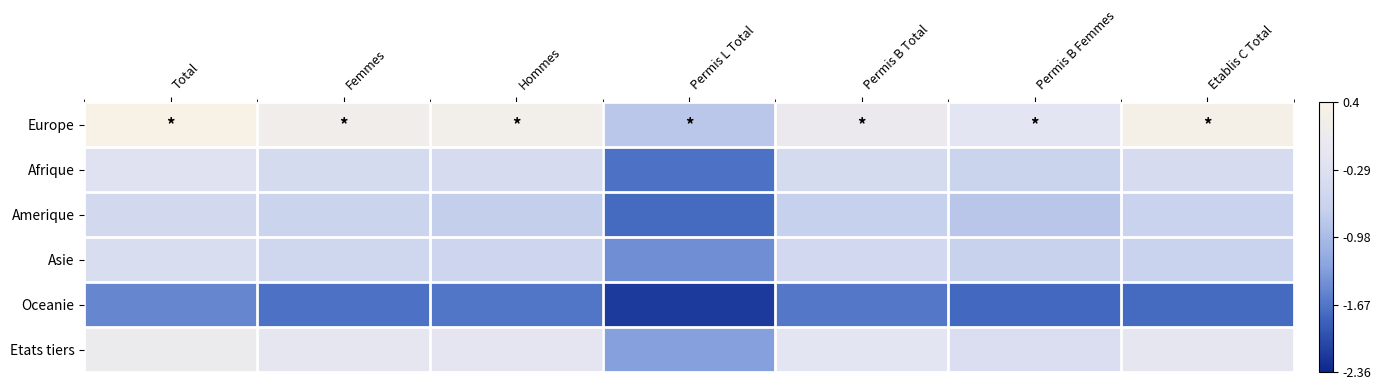

What is the minimum value shown in the chart?

-2.2